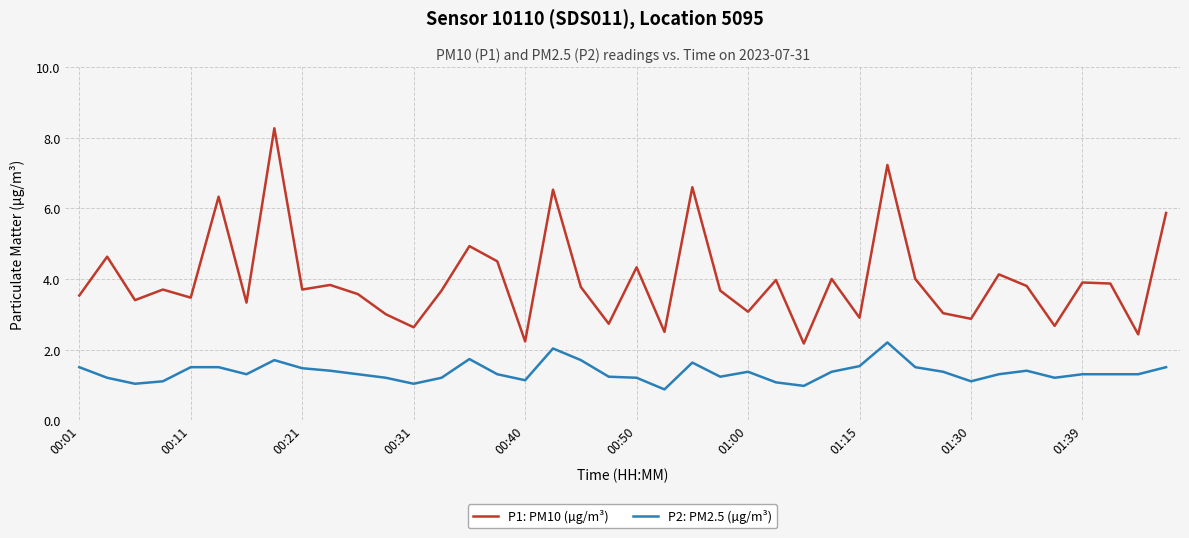

What is the difference between the maximum and minimum values in the P2: PM2.5 (µg/m³) series?

1.3